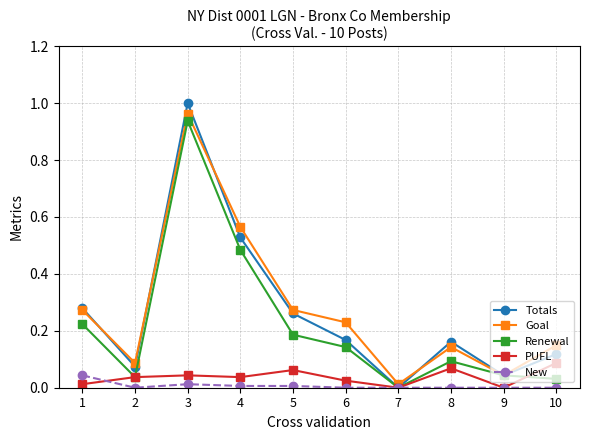

Between 5 and 8, which series saw the biggest shift?

Goal